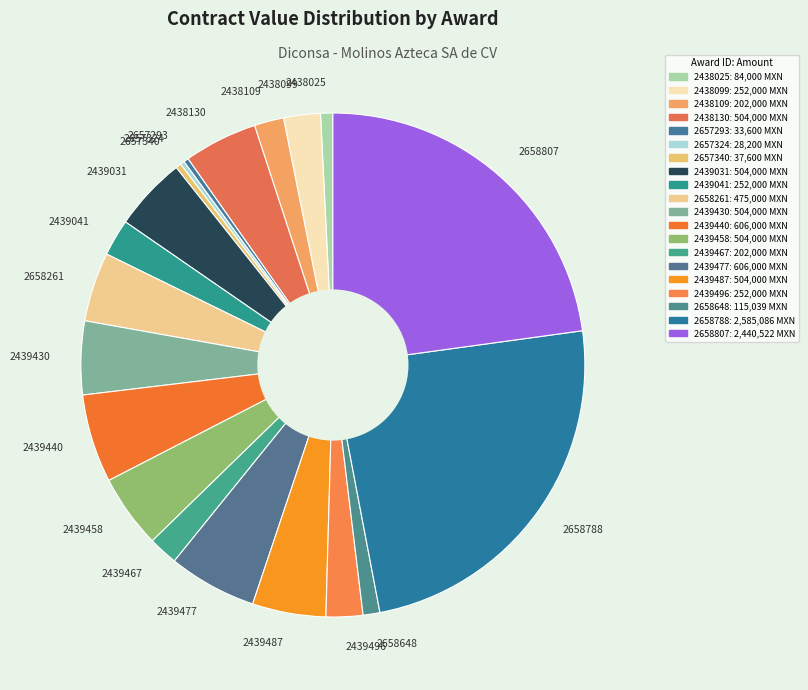

Is it true that 2439430 is 5% of the pie?

True